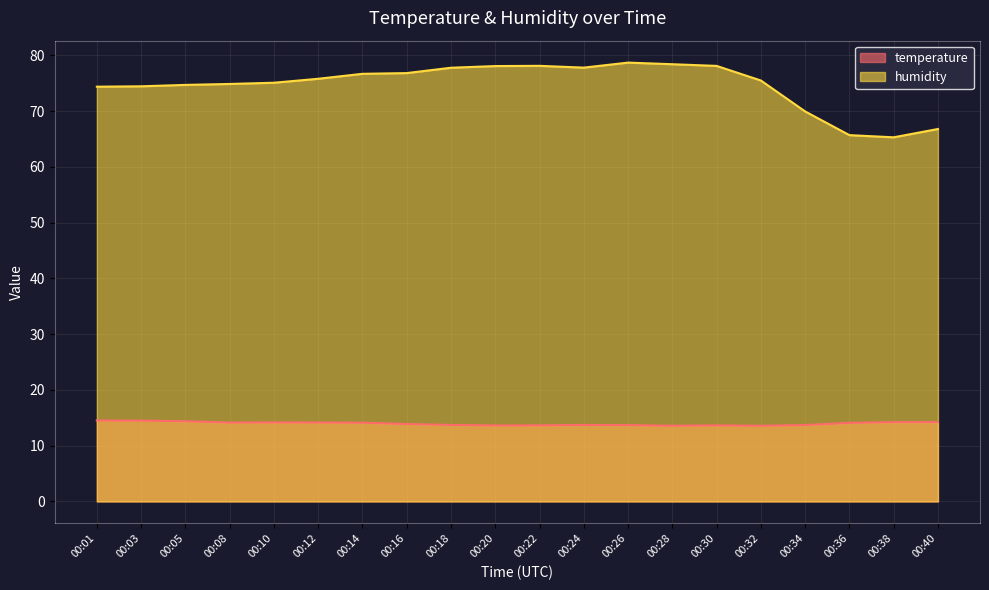

In temperature, how many points are lower than both neighbors (excluding endpoints)?

4